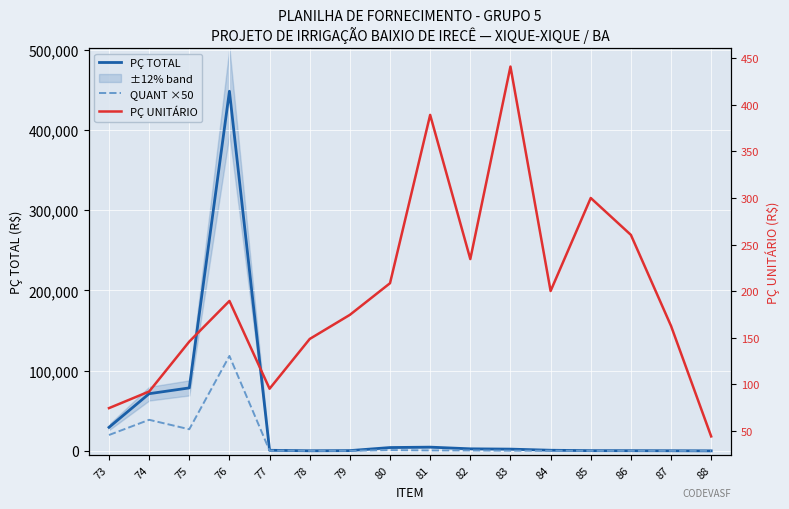

Read the PÇ UNITÁRIO value at 84.

200.0